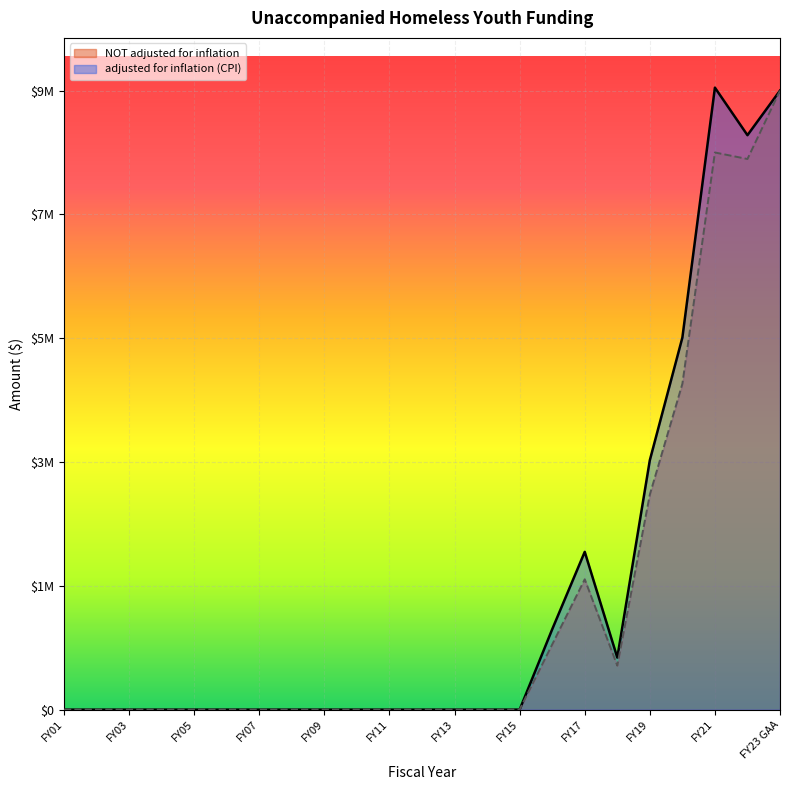

Which series changed the most between FY20 and FY16?

adjusted for inflation (CPI)